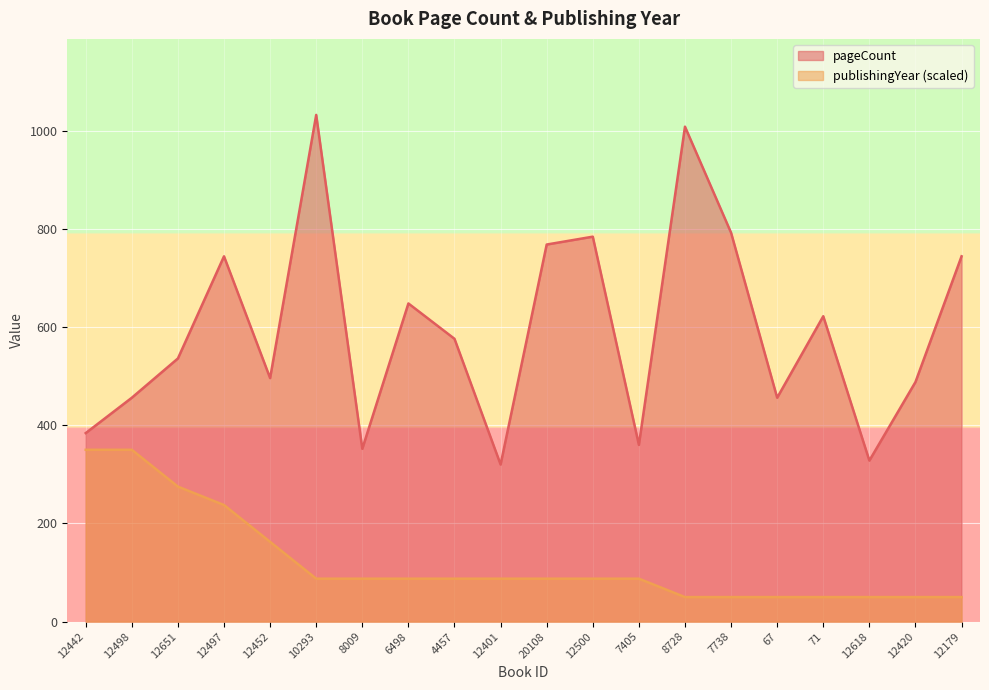

What is the sum of the publishingYear values at 12497 and 8728?

287.5